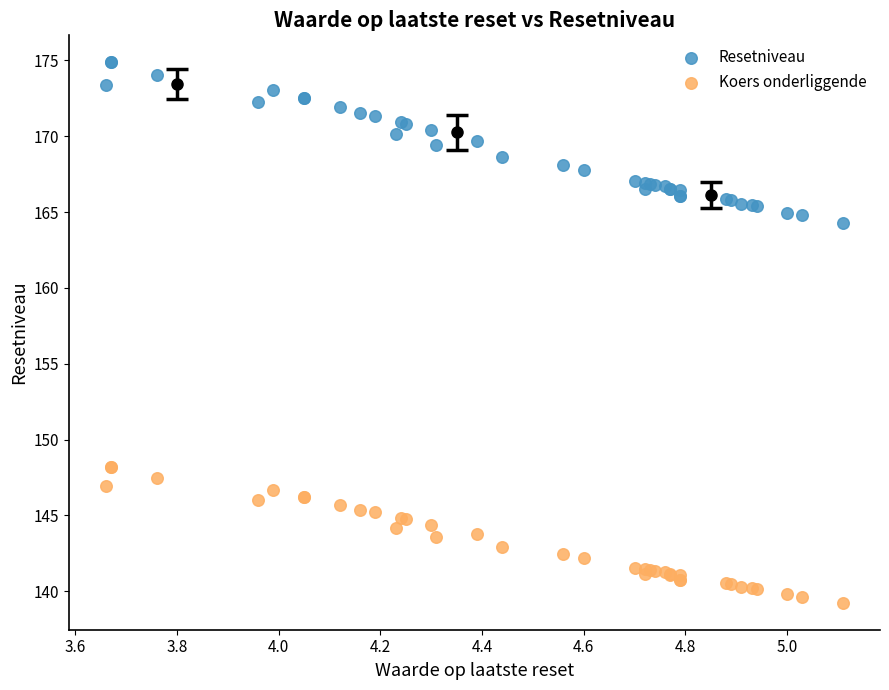

Which series contains the highest Y value?

Resetniveau